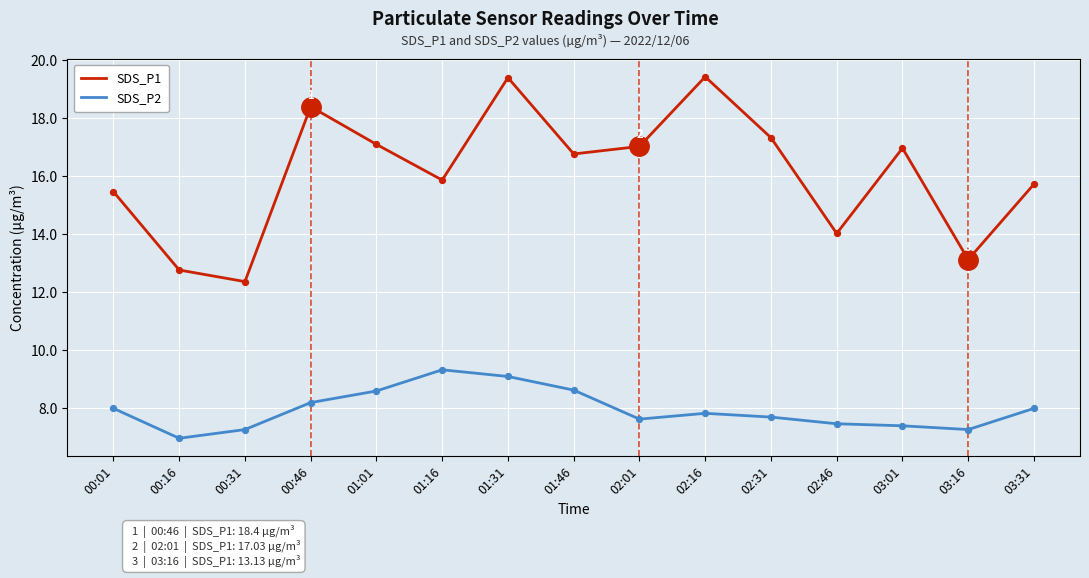

Which series changed the most between 00:16 and 03:01?

SDS_P1